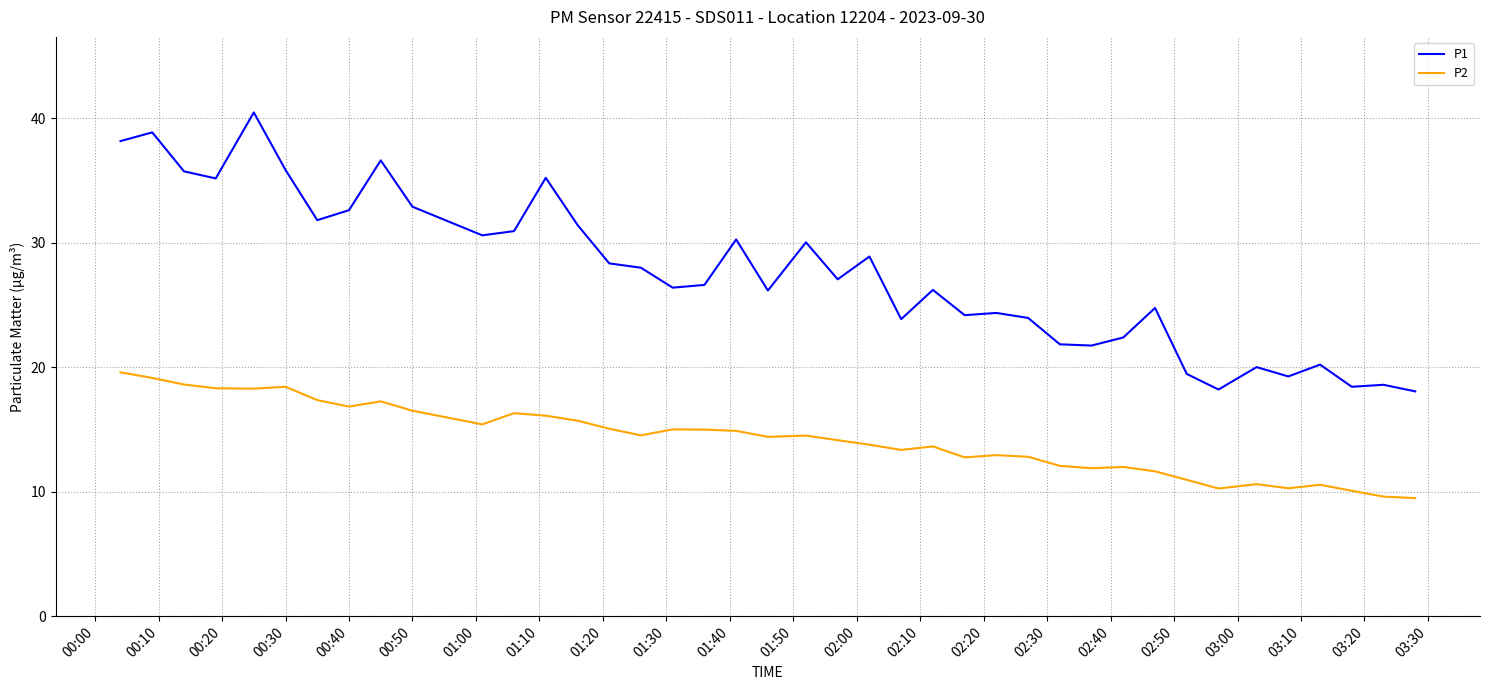

Where is P1 nearest to the value 29?

22